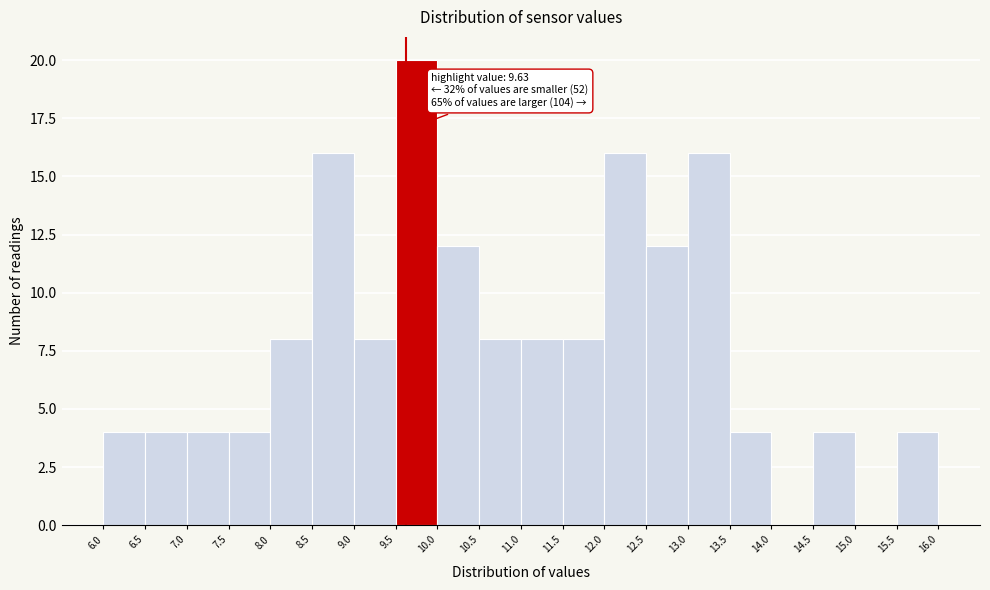

Over which range of the x-axis is the bar tallest?

9.5 to 10.0